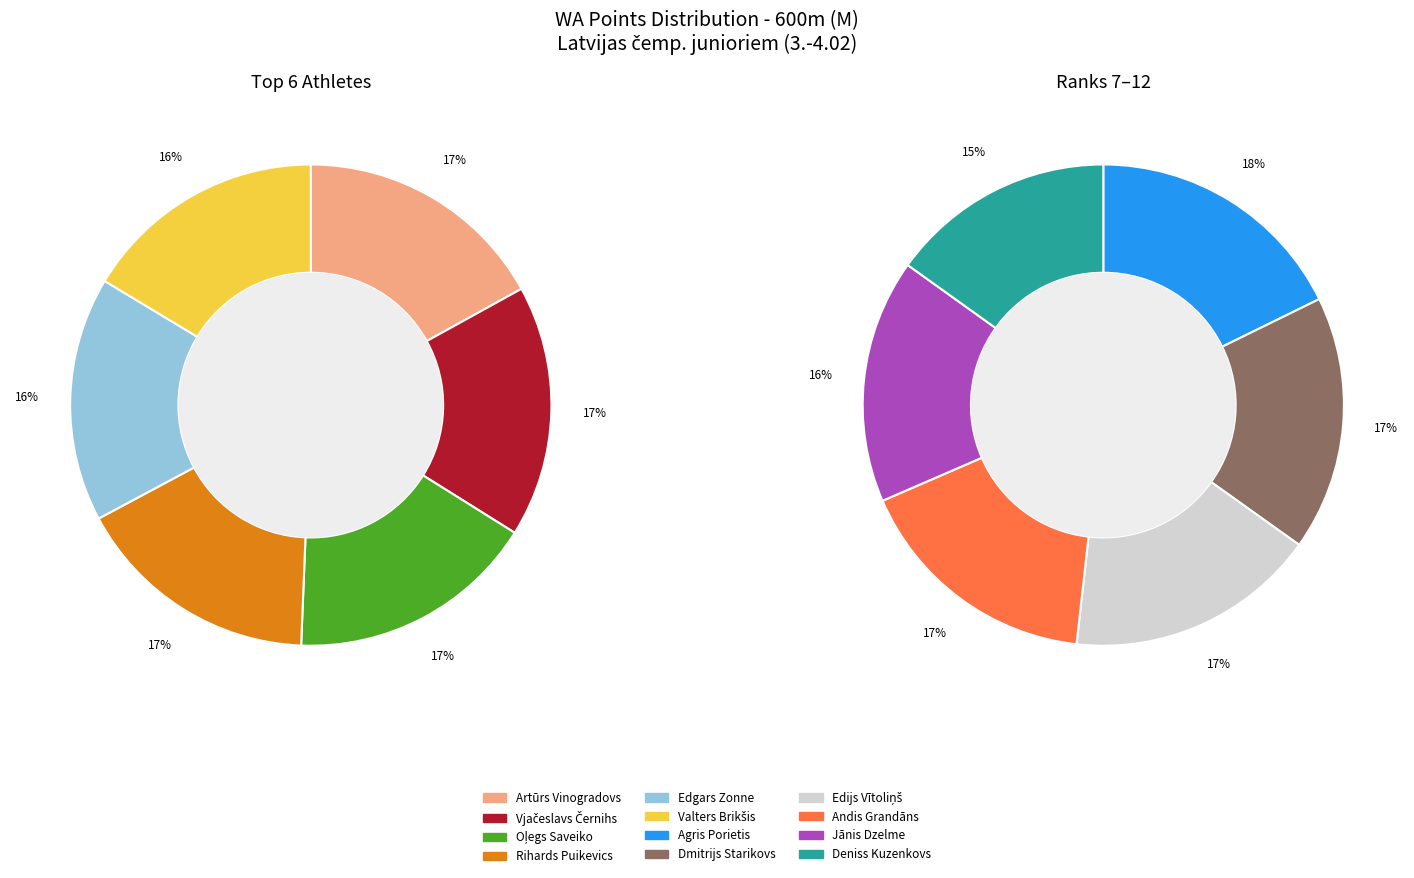

Which slice is the largest?

Artūrs Vinogradovs